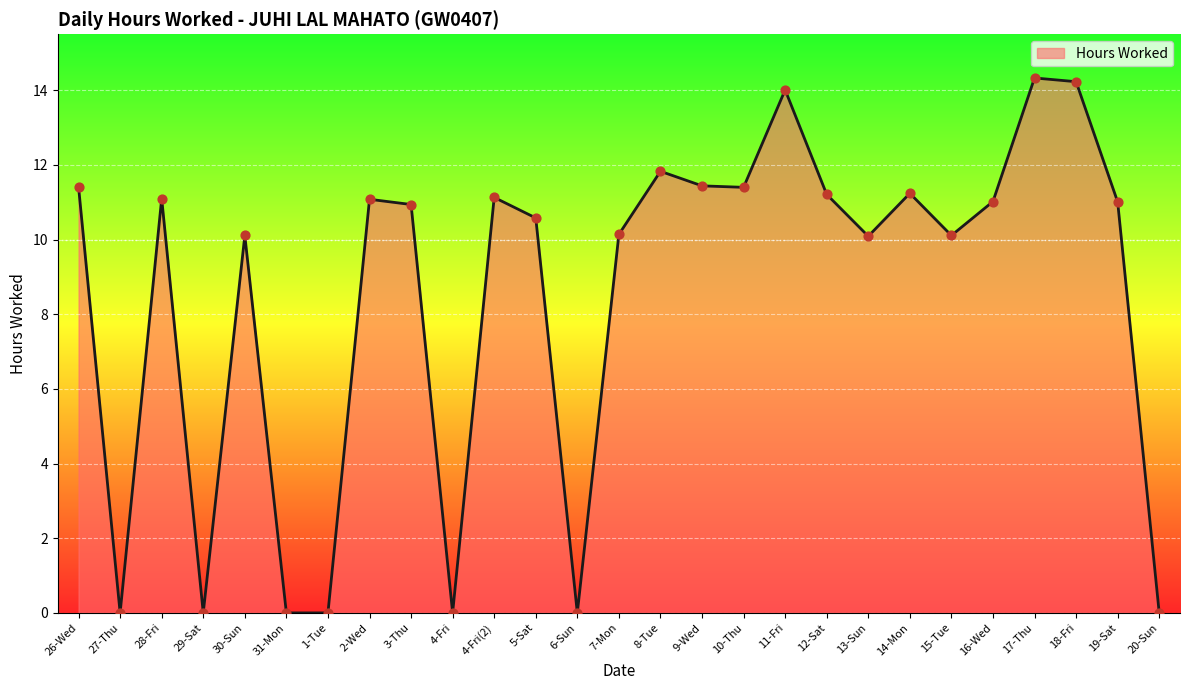

Which has a higher value, 11-Fri or 29-Sat?

11-Fri